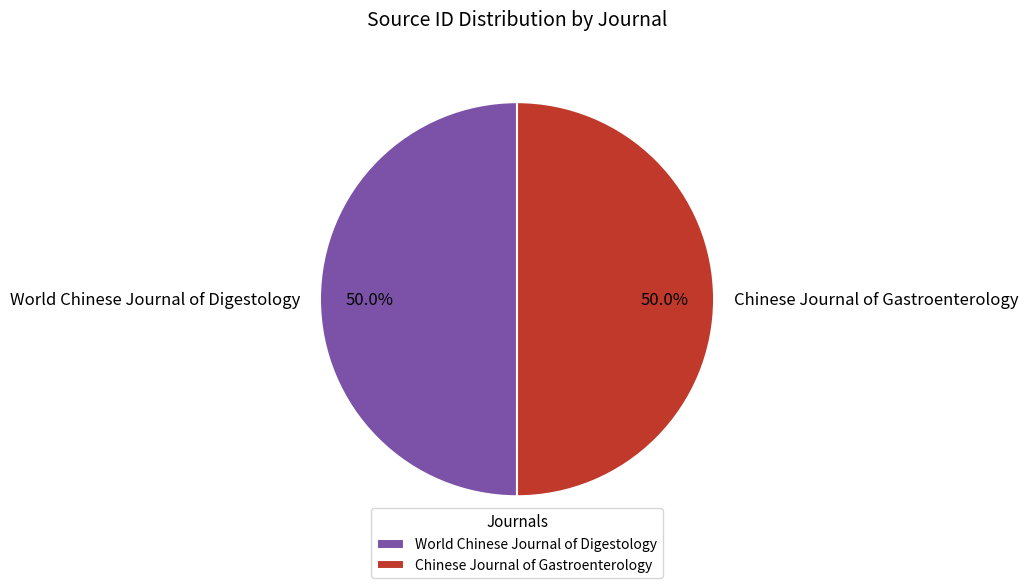

Count the number of slices in the pie.

2